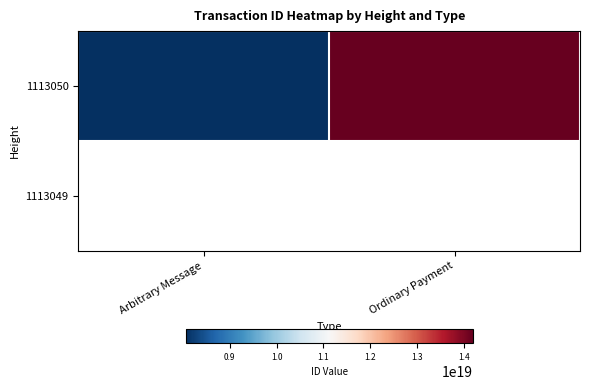

What value does the 1113050 series have at Arbitrary Message?

8056752087120067584.0